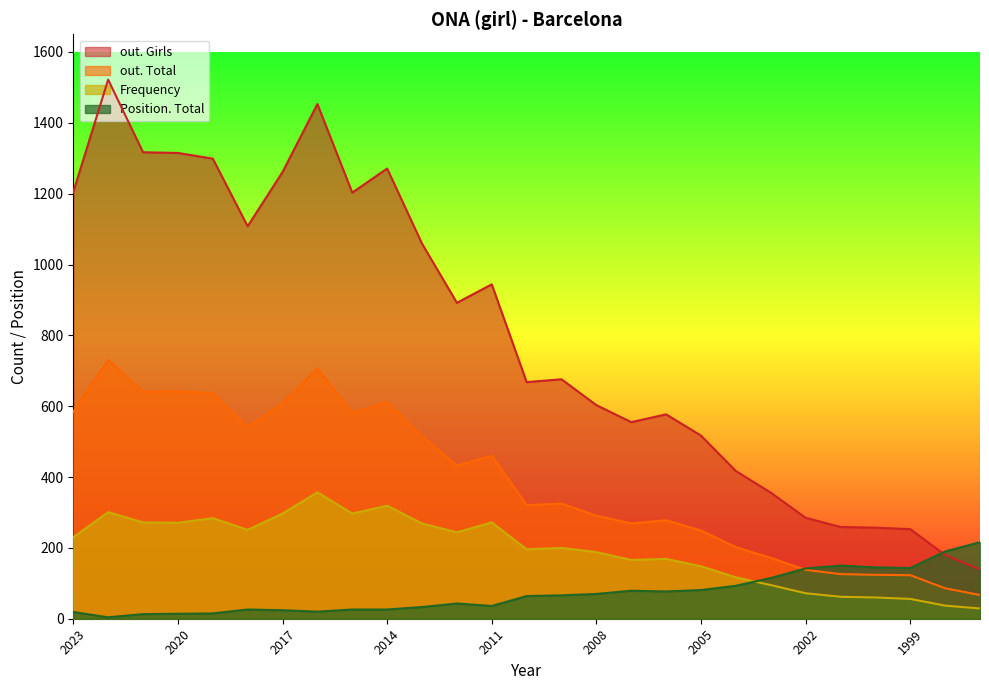

Where does the out. Girls series first go above 676?

2023